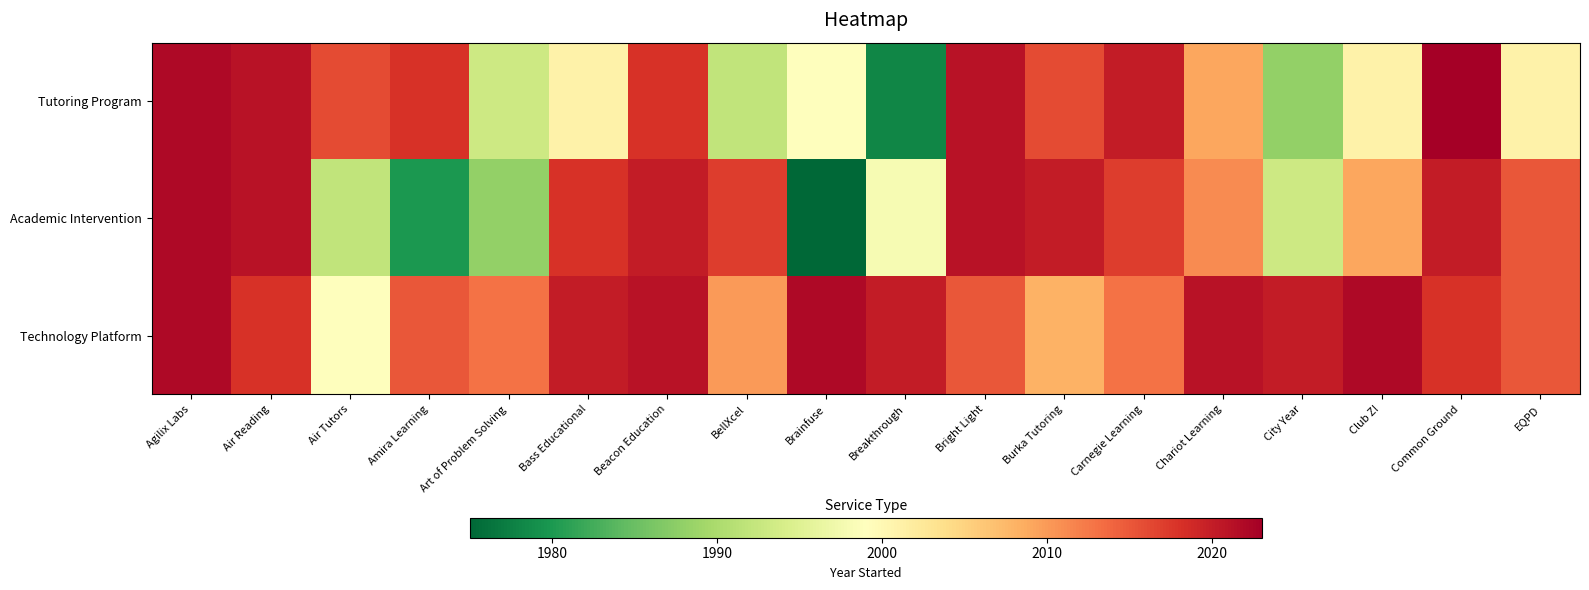

What is the greatest value displayed?

2023